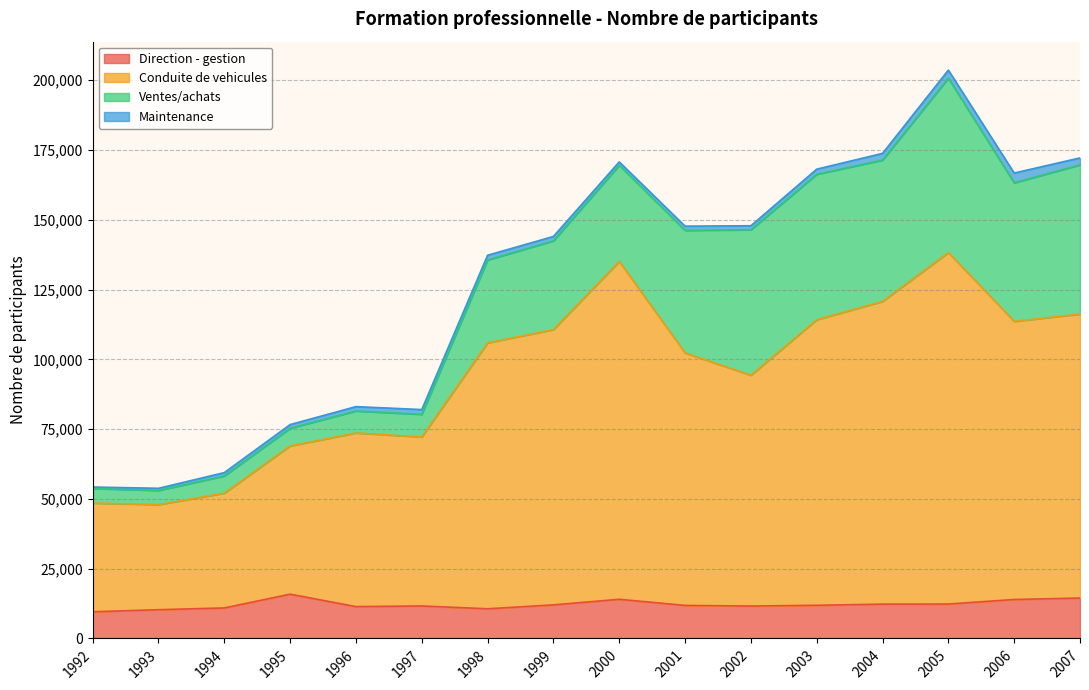

At which category is the sum across all series the highest?

2005